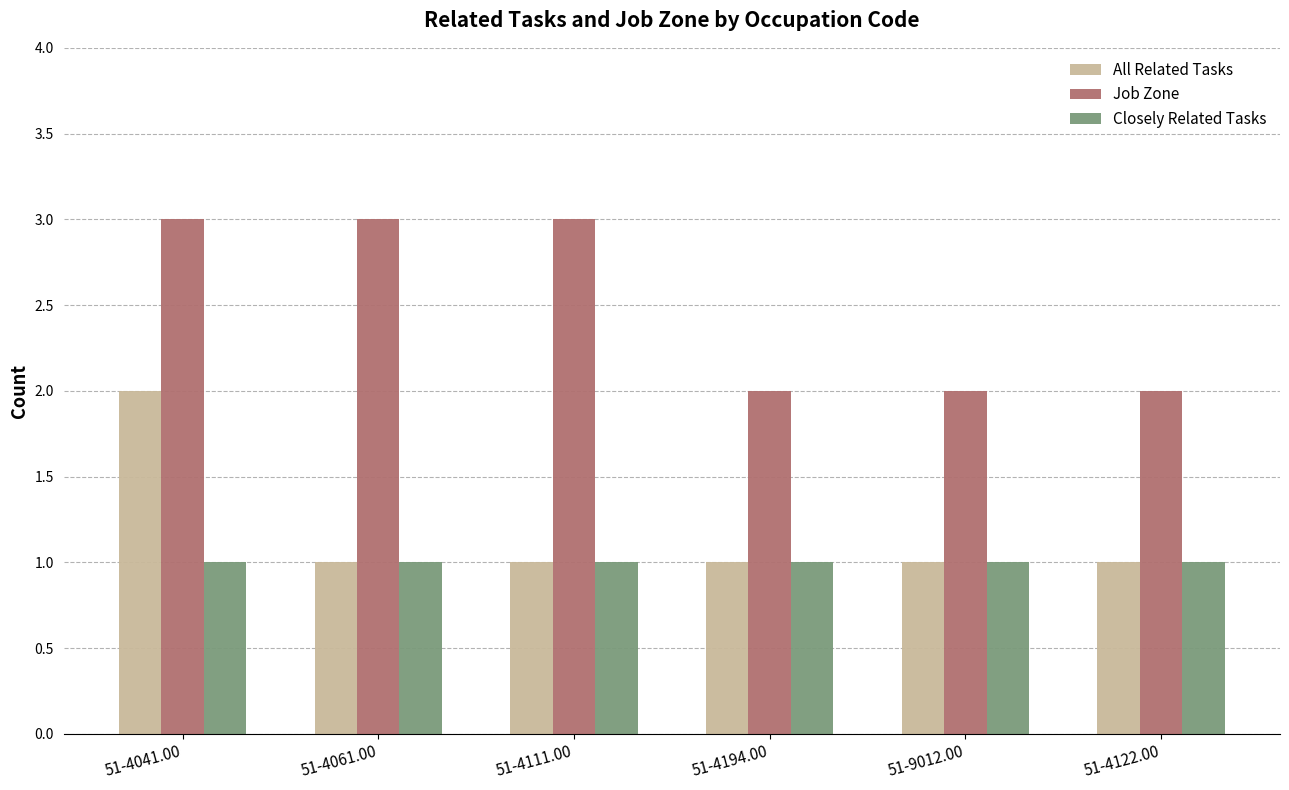

The Closely Related Tasks series shows 1 at 51-4111.00. True or false?

True